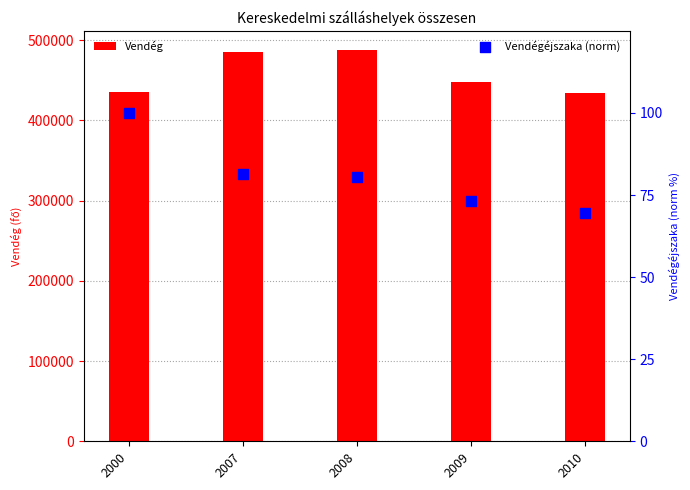

What are all the series names shown in the legend?

Vendég, Vendégéjszaka (norm)